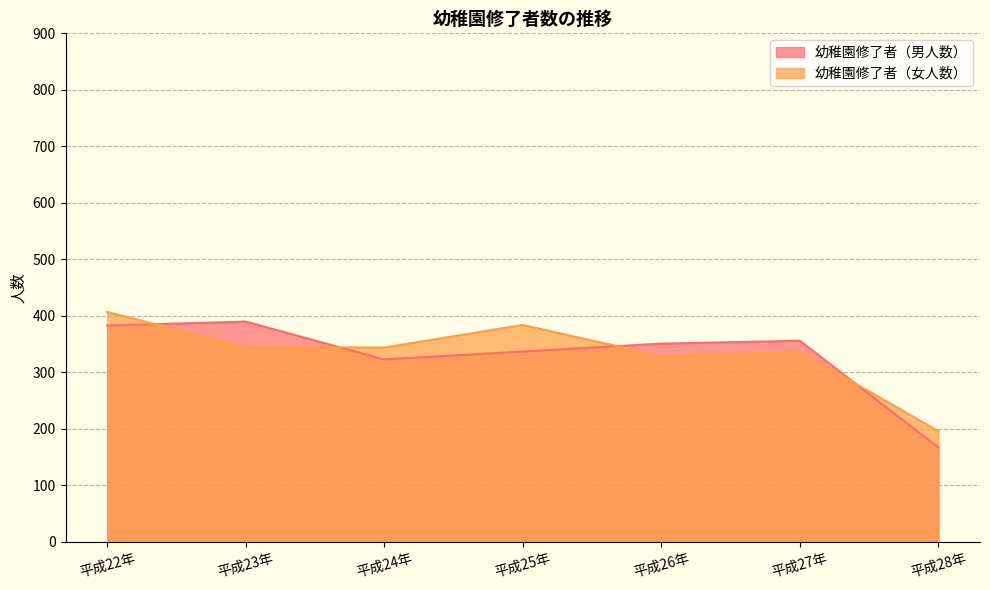

At which category does 幼稚園修了者（女人数） reach its first local valley?

平成24年